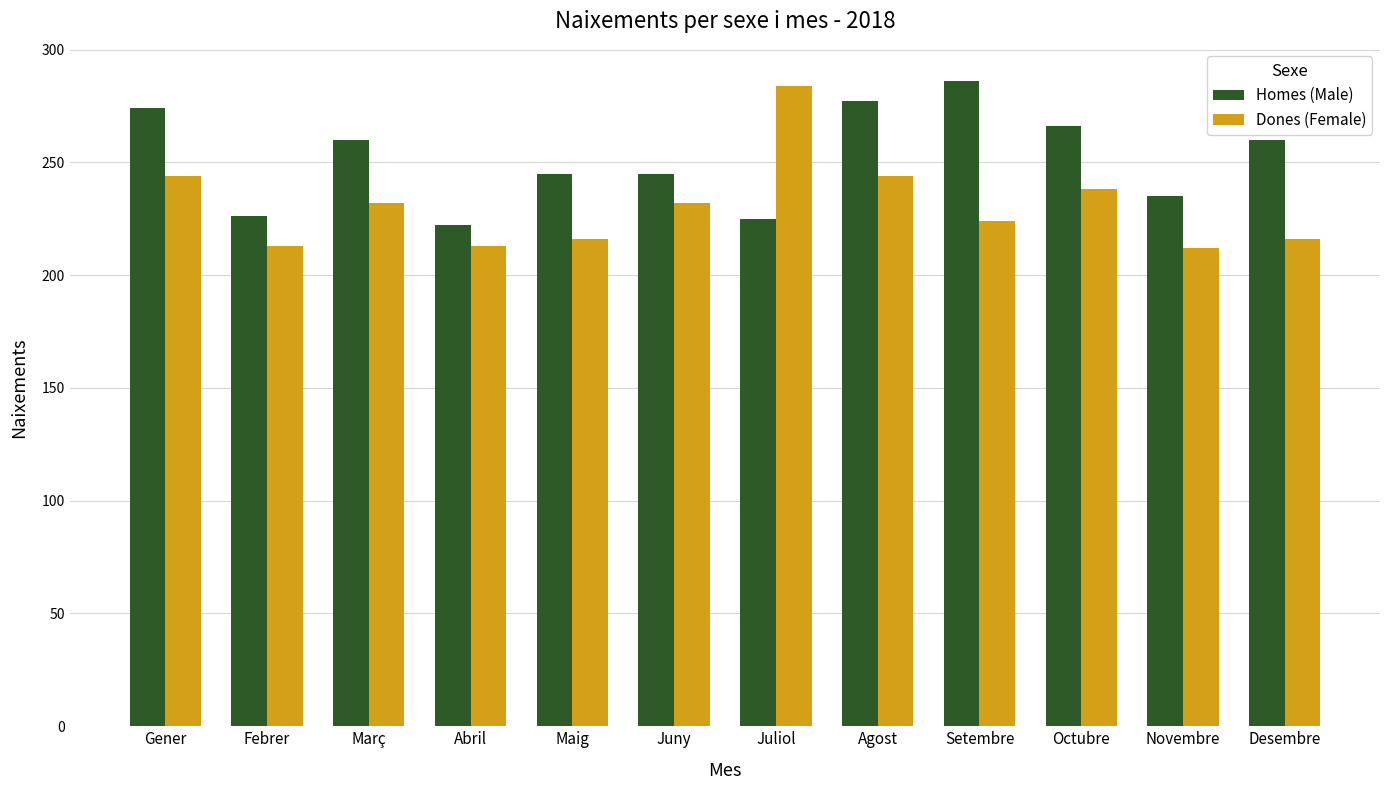

What is the value of the Dones (Female) bar at the 5th from the left?

216